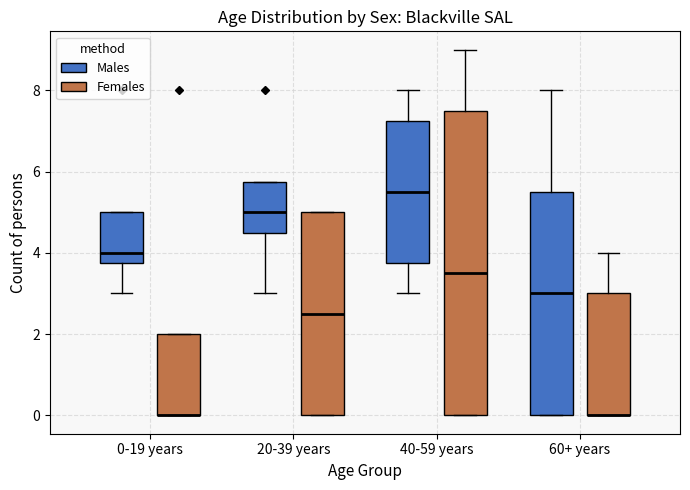

Where is the upper edge of the box for 20-39 years (Males) on the y-axis? The values are not printed on the chart, so give them approximately, as read against the axis.

5.8